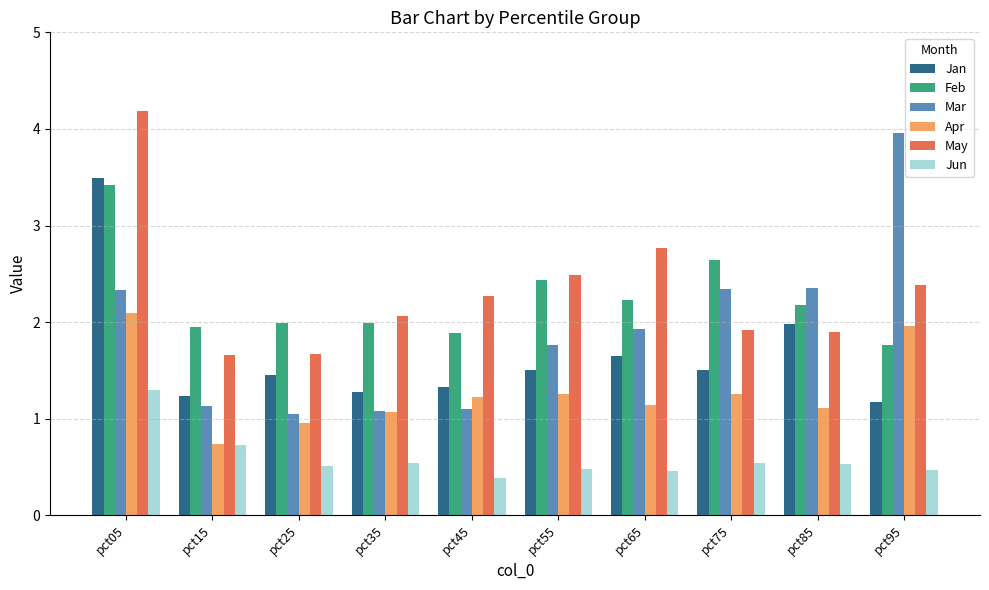

How many groups of bars are there?

10